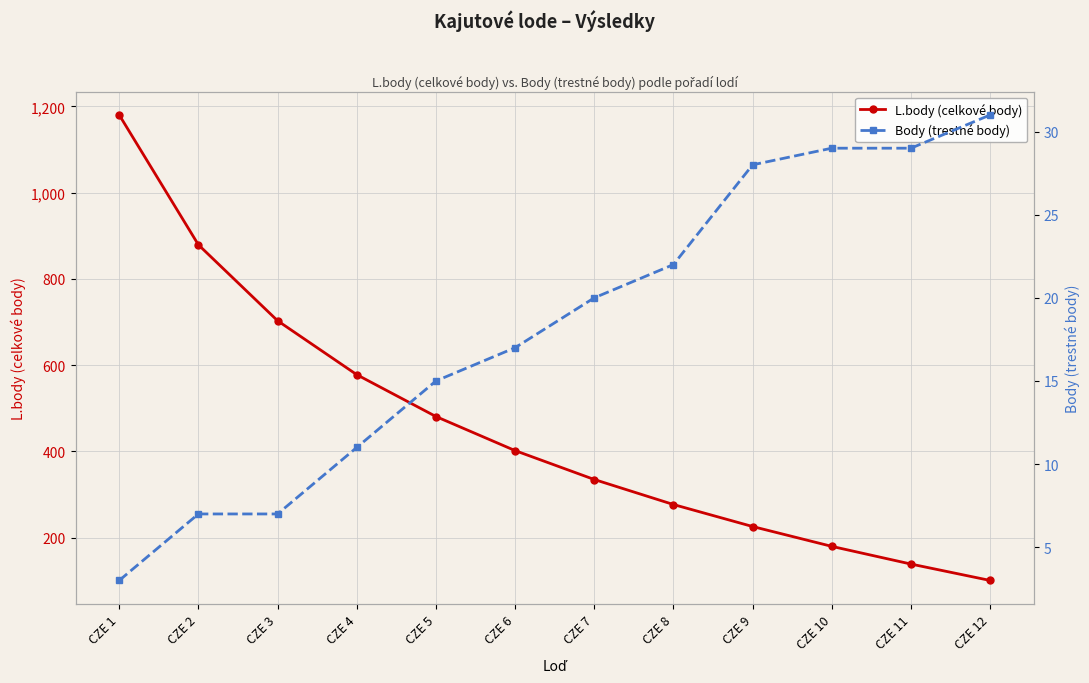

The L.body (celkové body) series shows 226 at CZE 9. True or false?

True